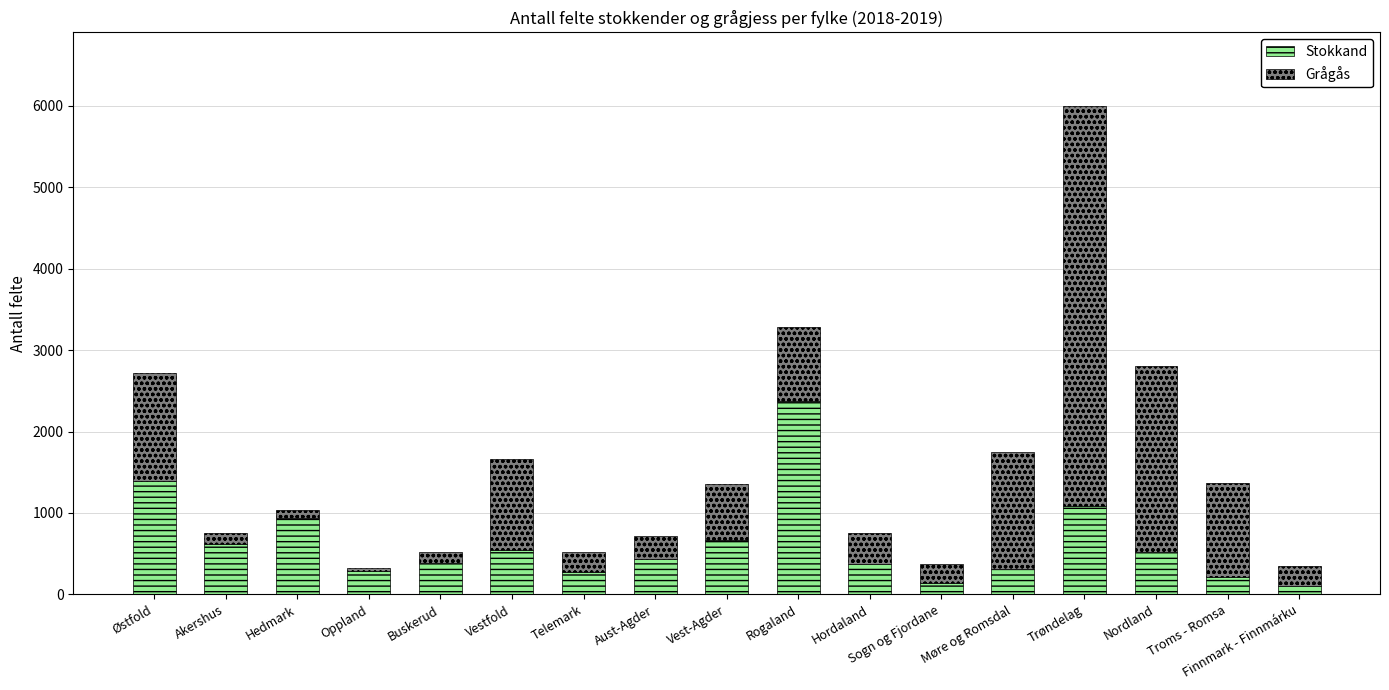

How many categories are shown in the chart?

17